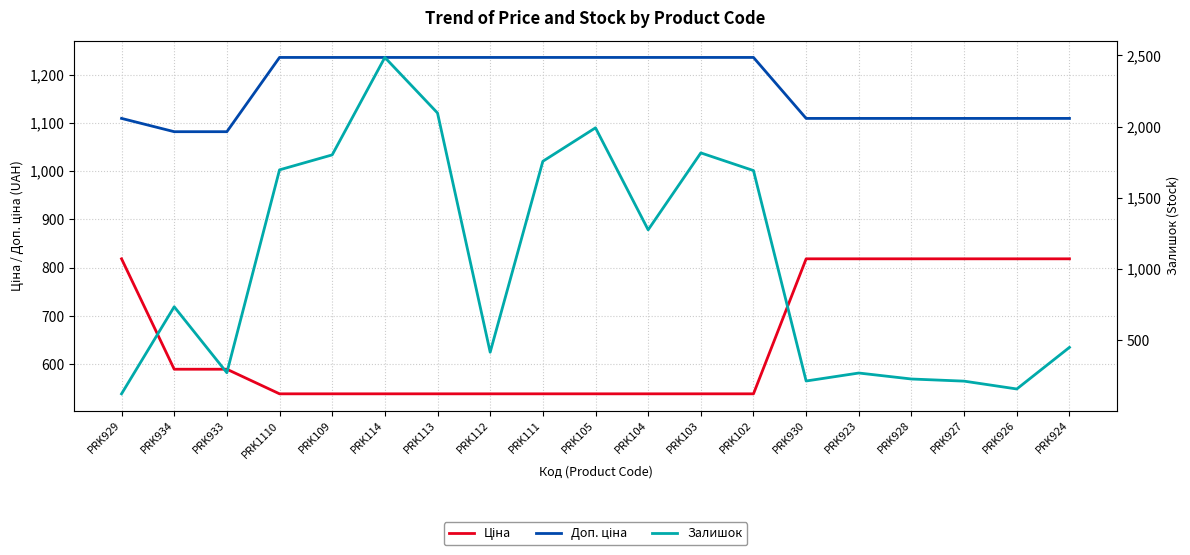

Reading left to right, what are all the values shown in this chart?

Ціна: 818.5	589.9	589.9	539.0	539.0	539.0	539.0	539.0	539.0	539.0	539.0	539.0	539.0	818.5	818.5	818.5	818.5	818.5	818.5
Доп. ціна: 1109.2	1081.7	1081.7	1235.4	1235.4	1235.4	1235.4	1235.4	1235.4	1235.4	1235.4	1235.4	1235.4	1109.2	1109.2	1109.2	1109.2	1109.2	1109.2
Залишок: 125.0	736.0	273.0	1697.0	1802.0	2486.0	2096.0	417.0	1757.0	1992.0	1276.0	1816.0	1692.0	215.0	271.0	229.0	214.0	159.0	451.0